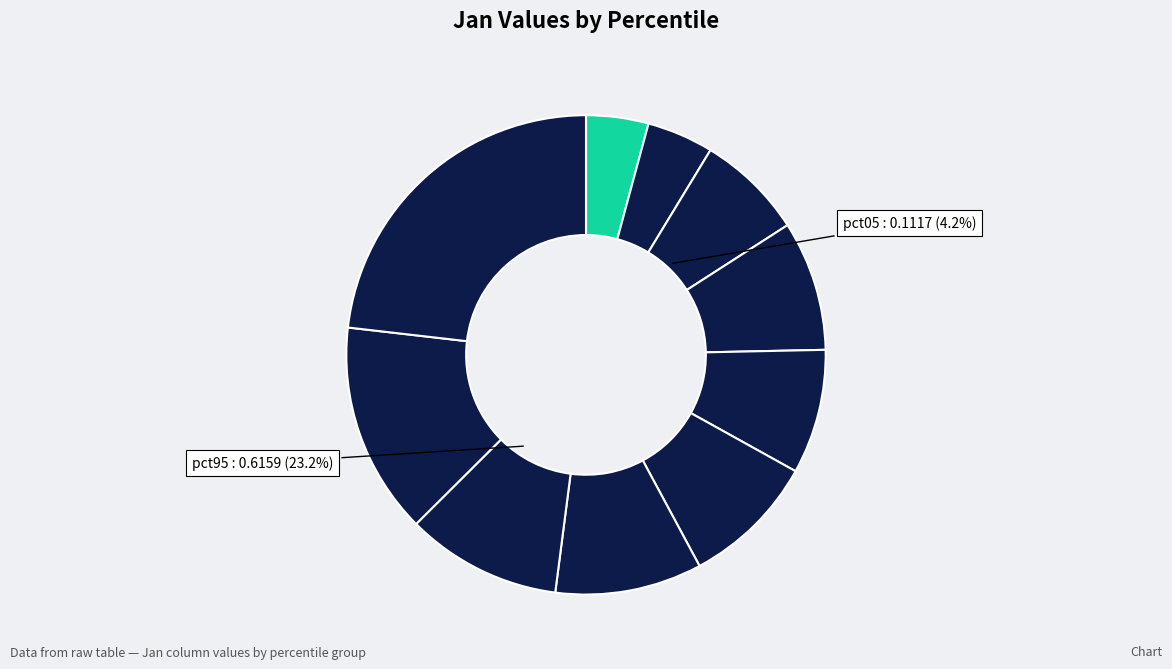

Does pct45 account for over 50% of the chart?

No